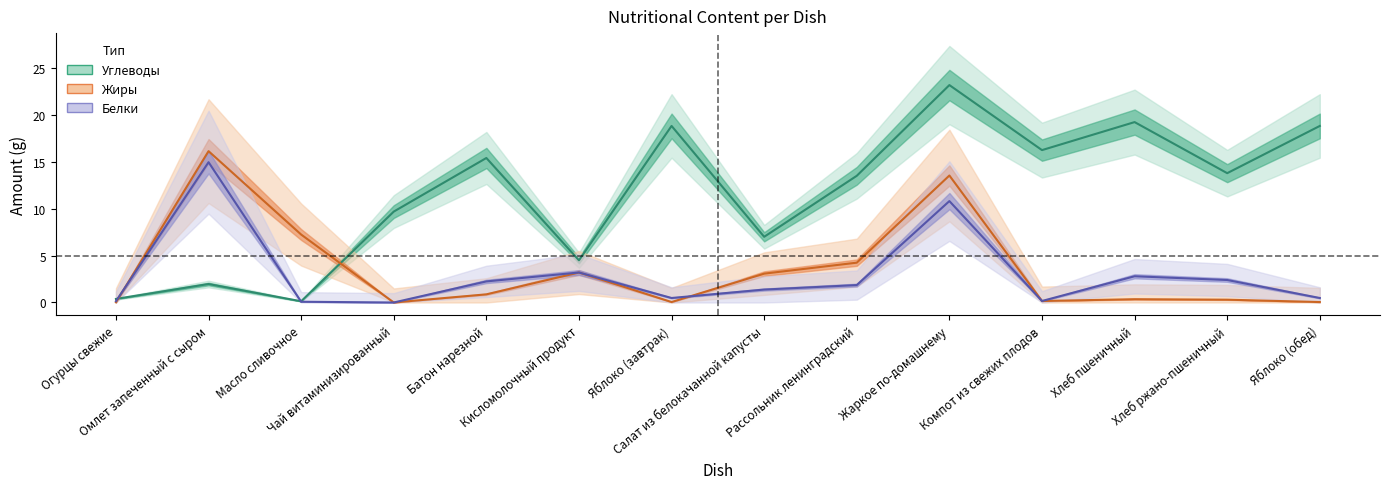

The Белки series shows 2.8 at Хлеб пшеничный. True or false?

True